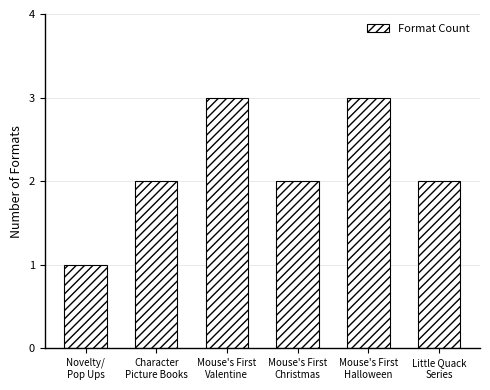

What is the maximum value shown in the chart?

3